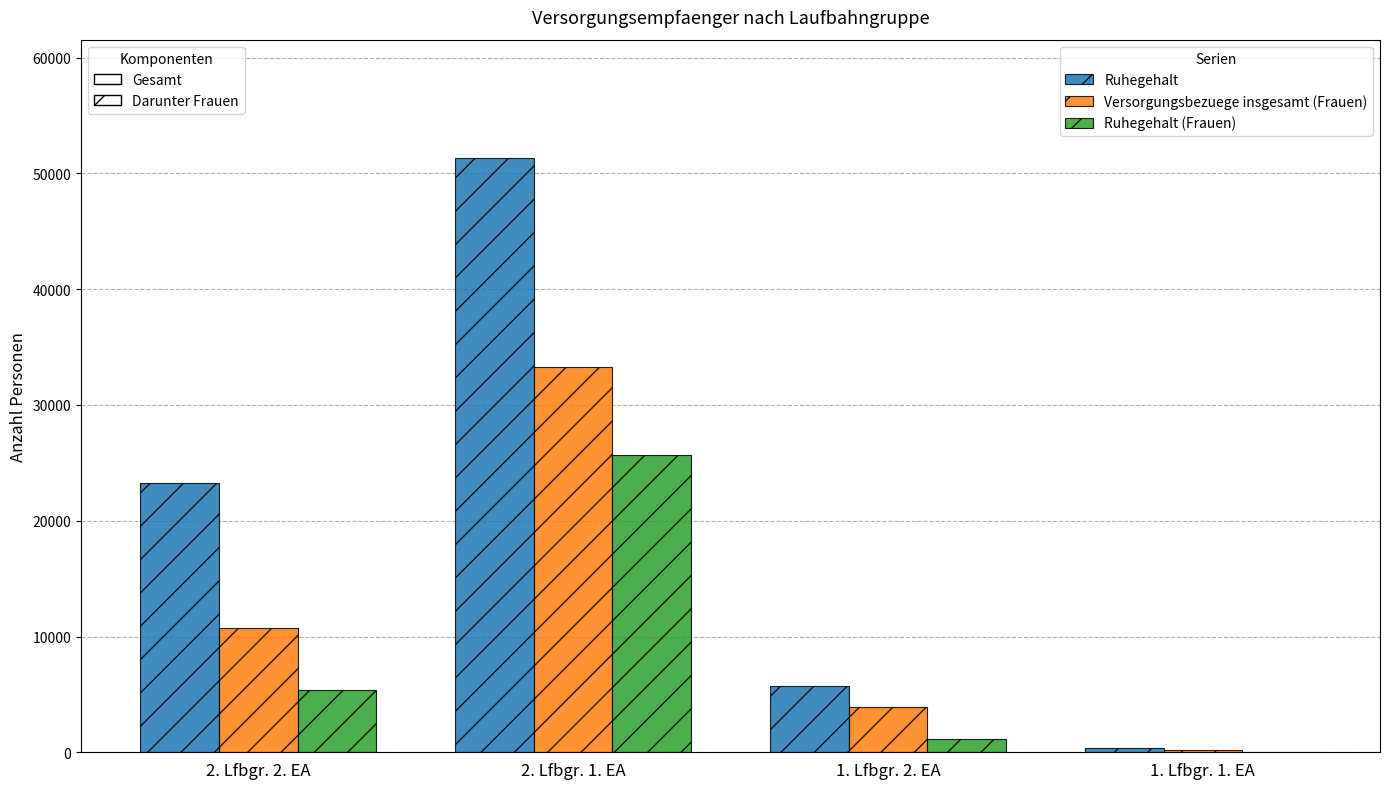

At which category is the sum across all series the highest?

2. Lfbgr. 1. EA